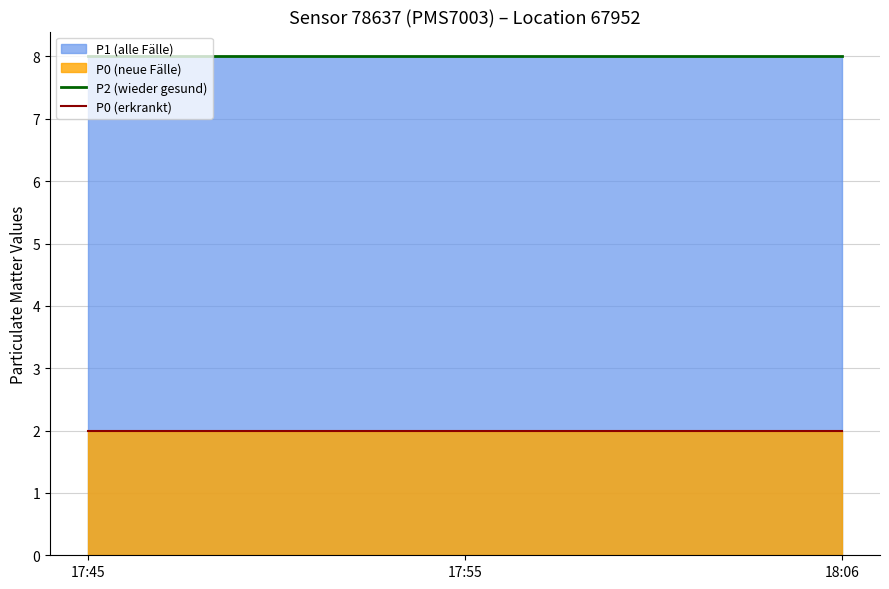

Which category has the highest value in the P2 (wieder gesund) series?

17:45